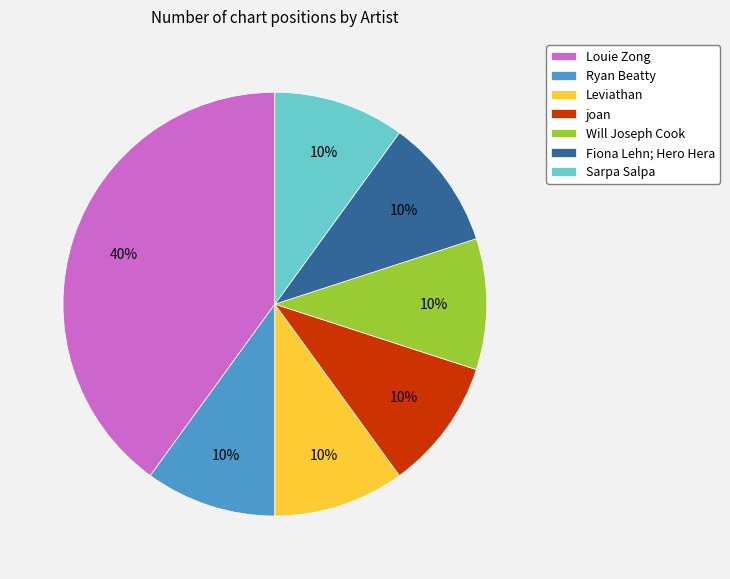

What percentage is the Fiona Lehn; Hero Hera slice, to the nearest percent?

10%